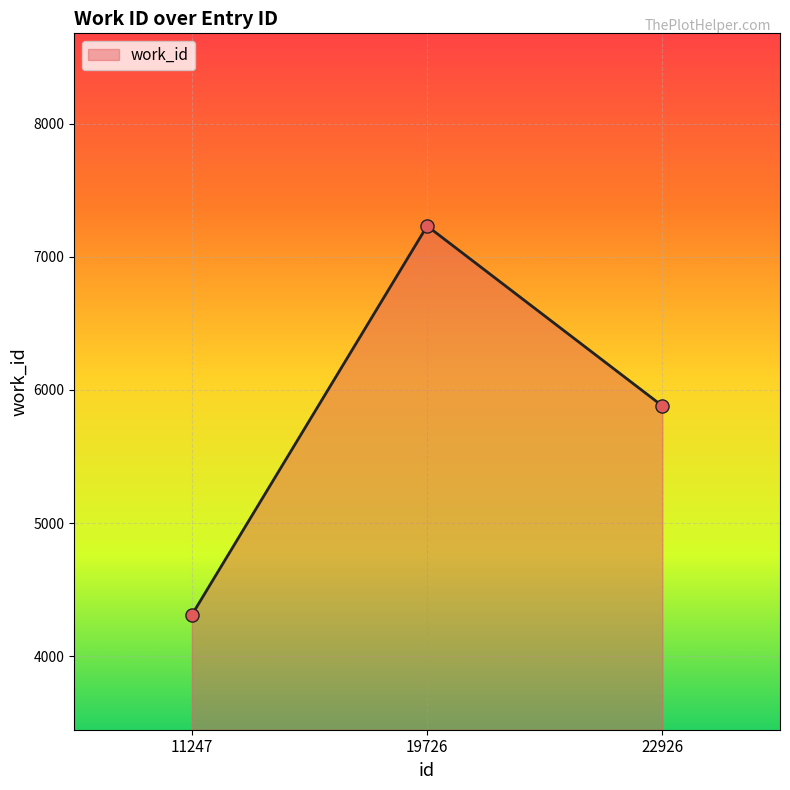

What is the change in value from 19726 to 22926?

-1351